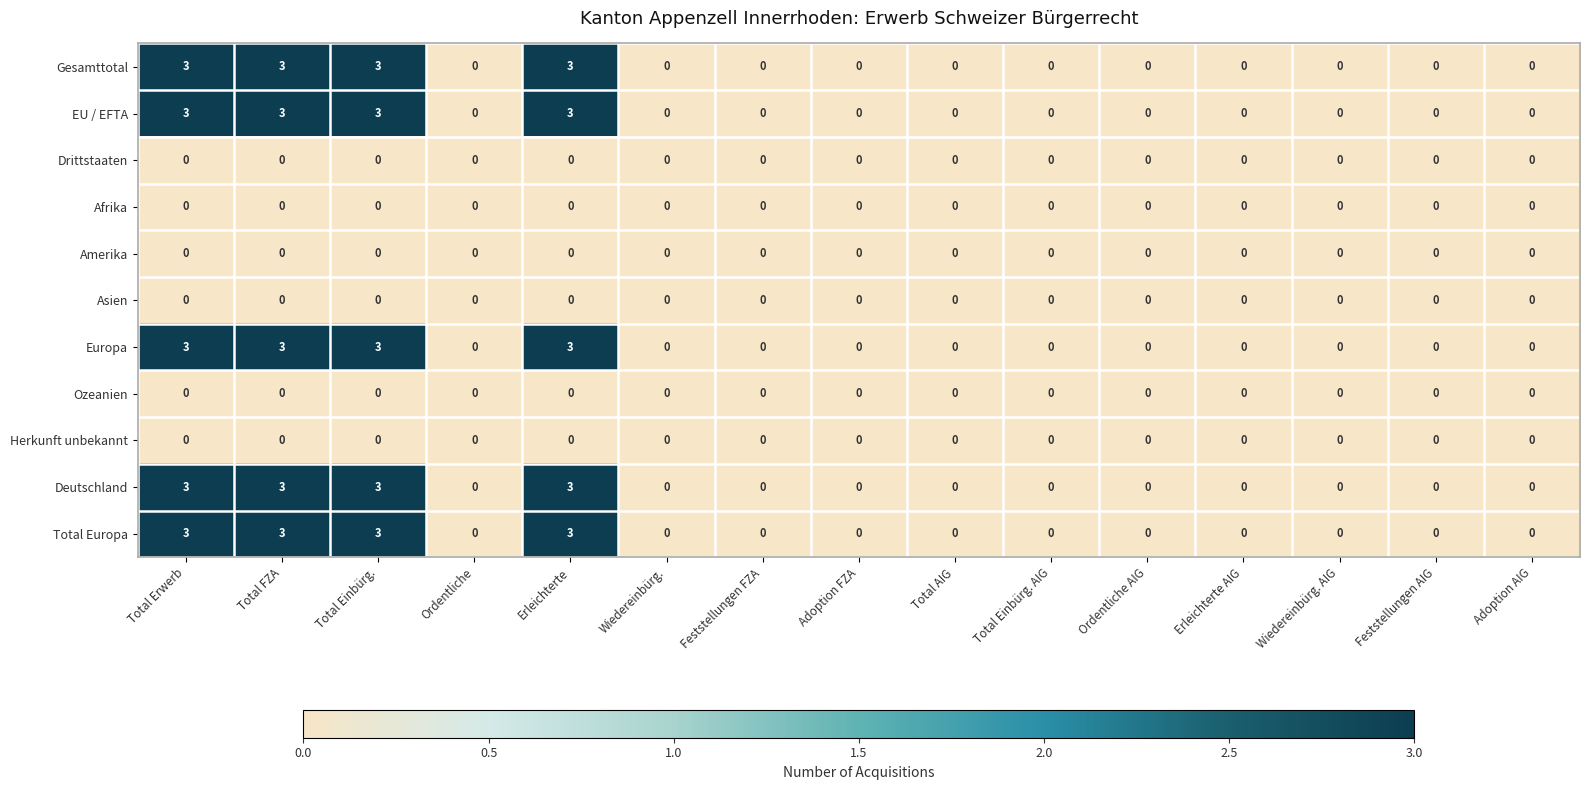

What is the greatest value displayed?

3